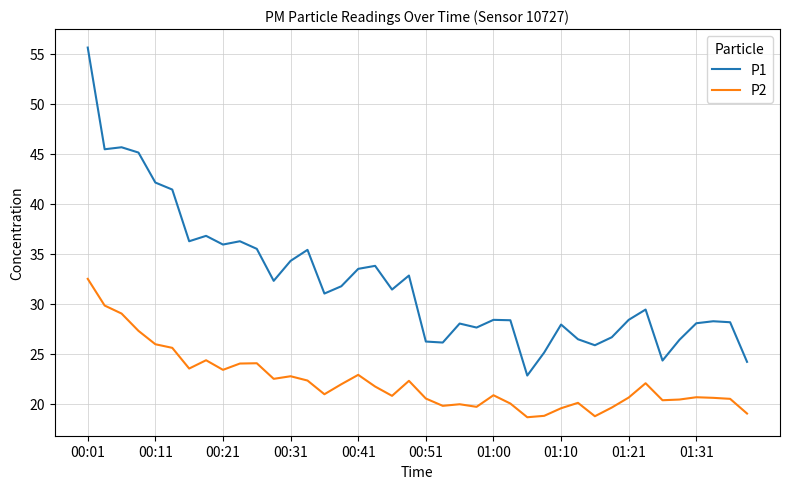

Which series has the largest range (max minus min)?

P1